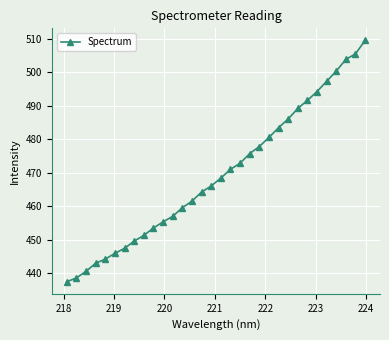

What is the value of the 30th point from the left?

503.8